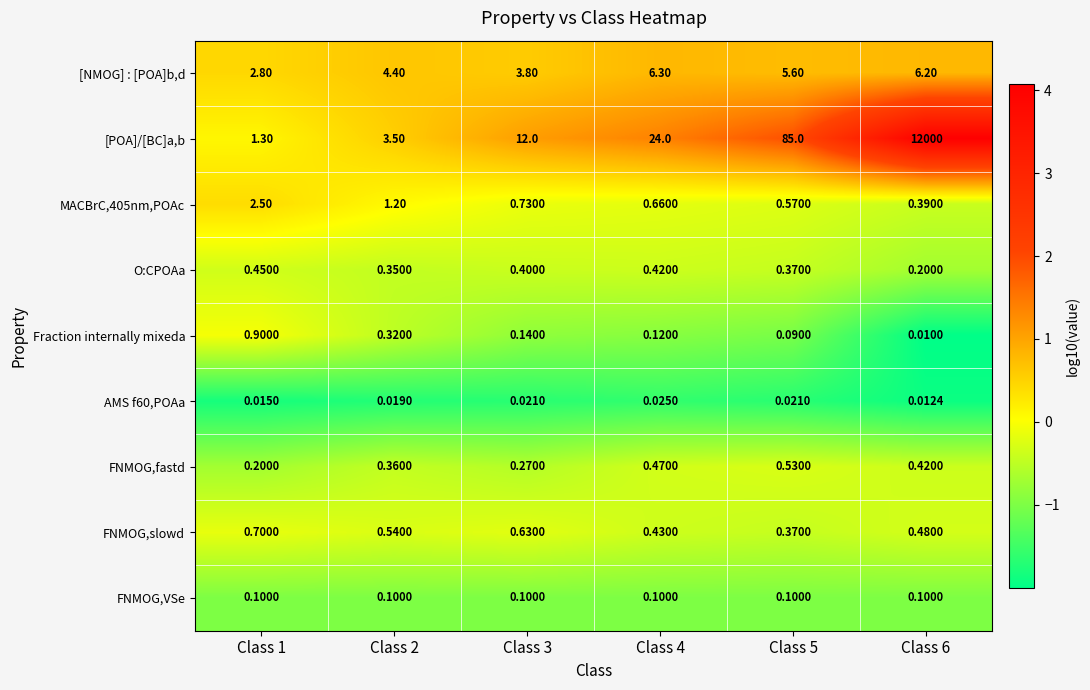

Which series has the largest total across all categories?

[POA]/[BC]a,b